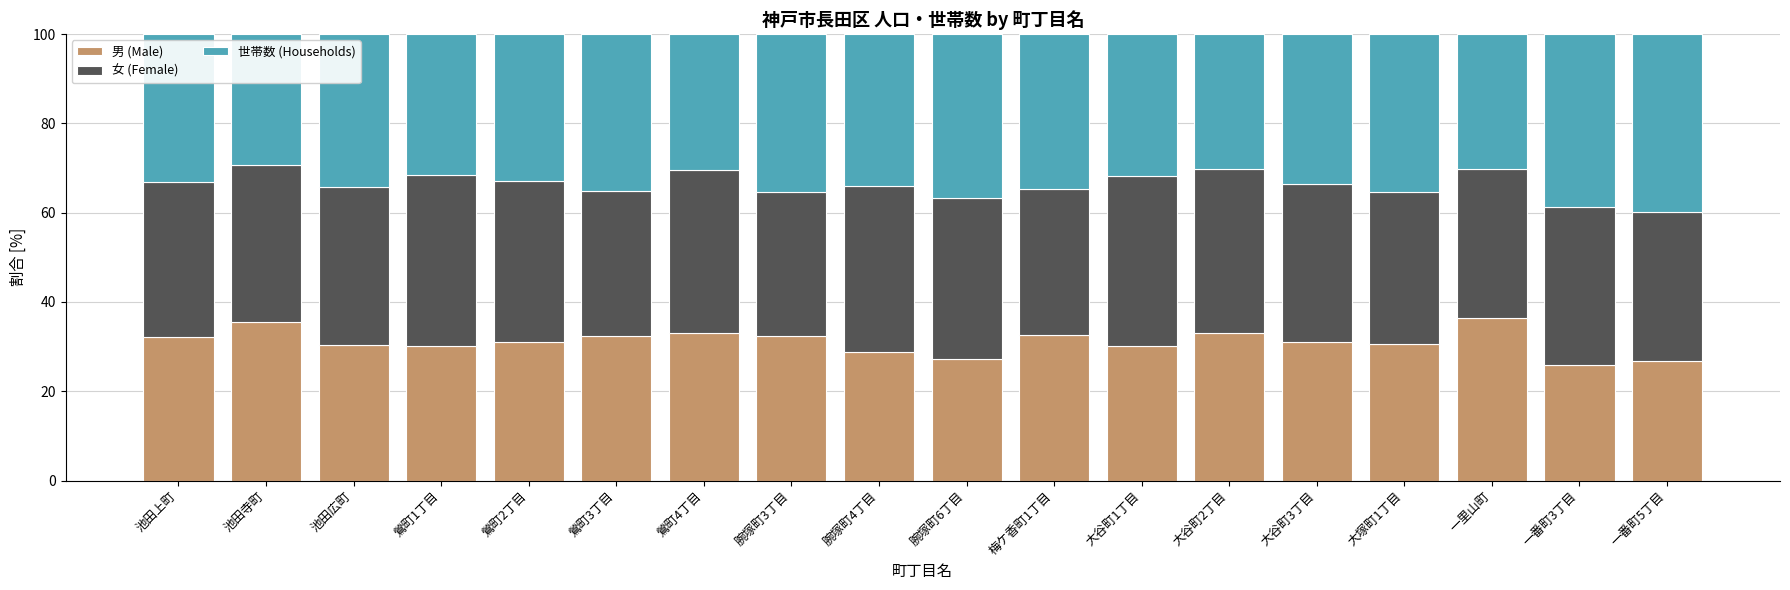

Read the 男 (Male) value at 池田広町.

30.5